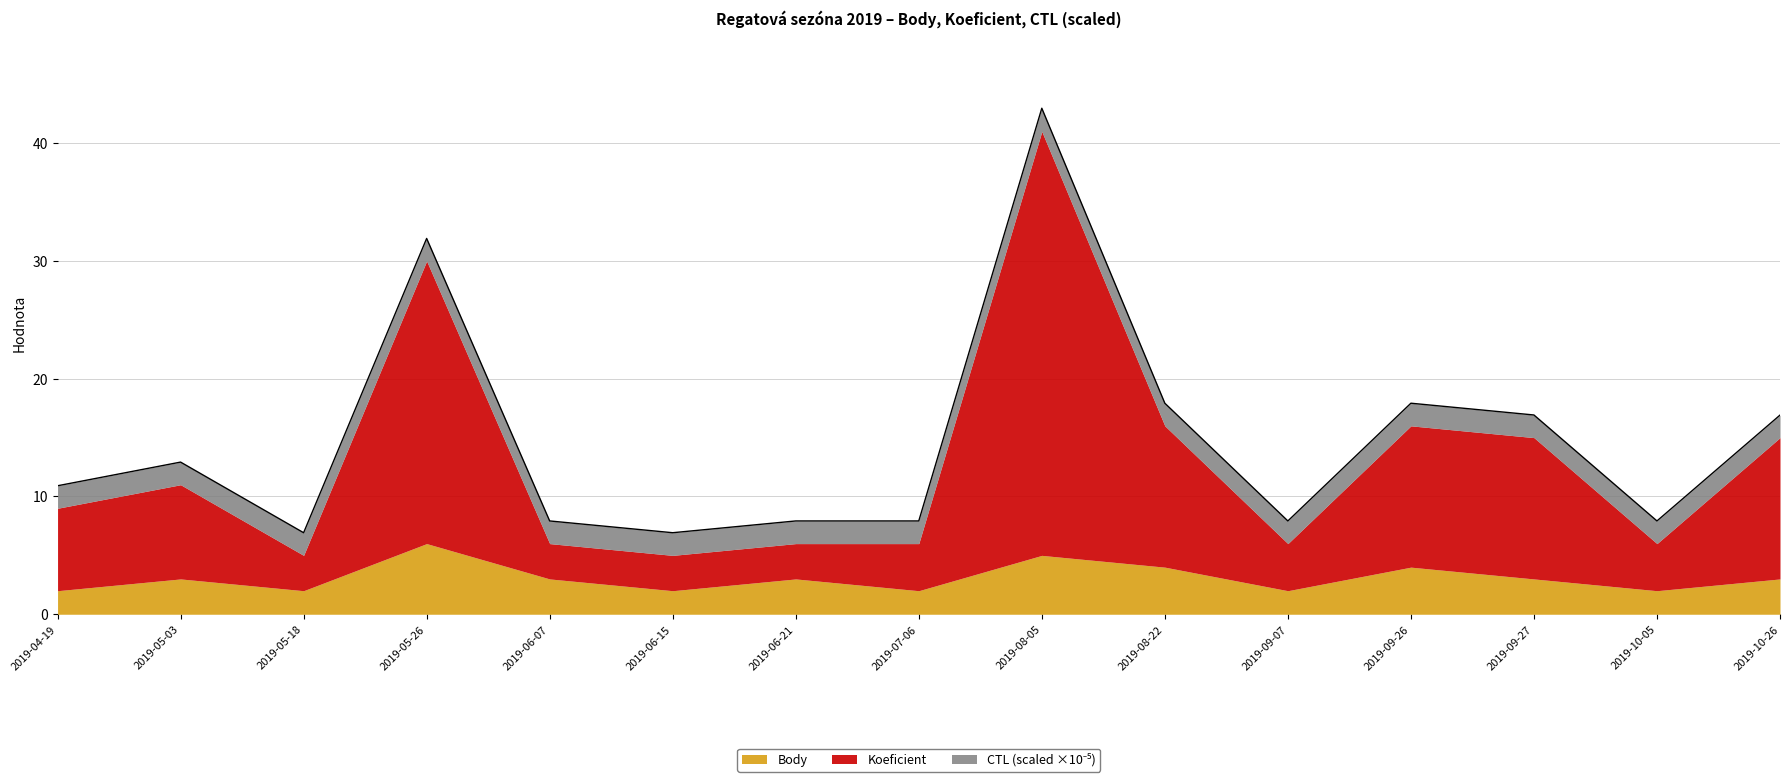

Is it true that Body equals 4.7 at 2019-06-07?

False